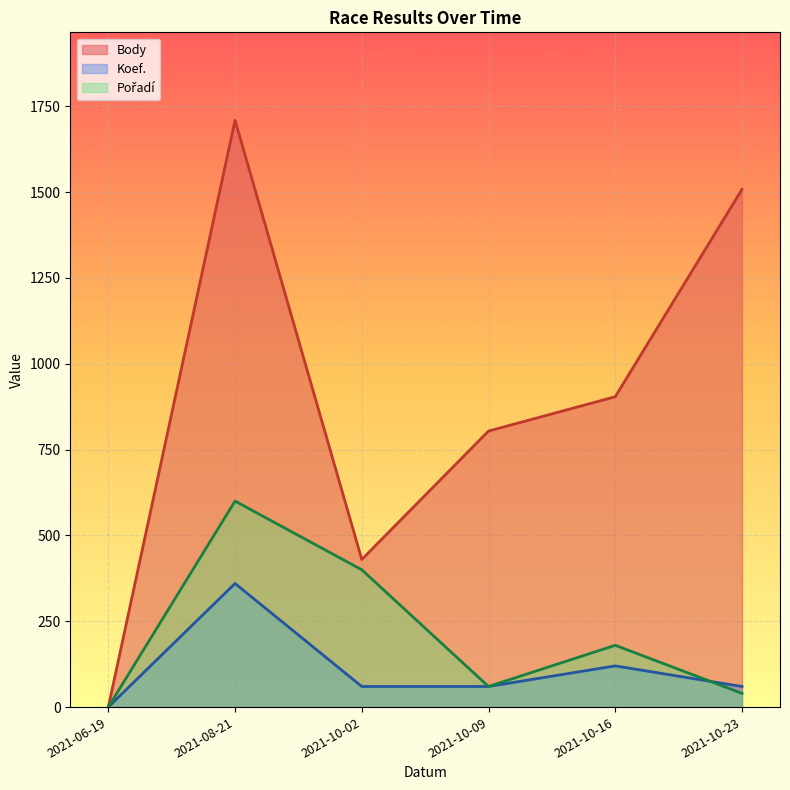

True or false: Koef. has a value of 120 at 2021-10-16.

True